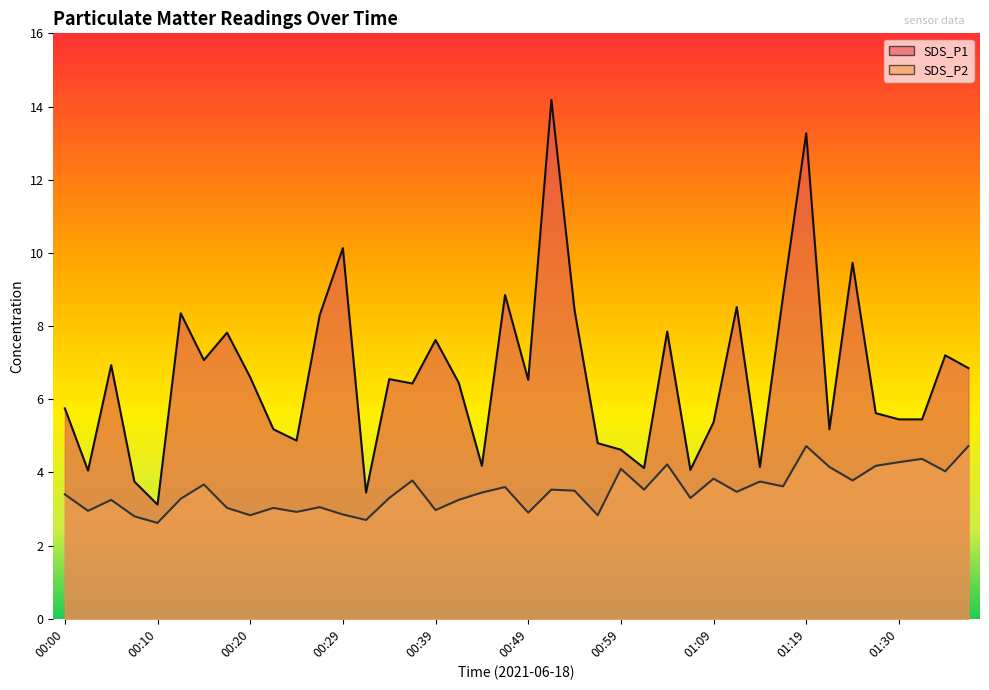

True or false: SDS_P1 and SDS_P2 cross at least once.

False